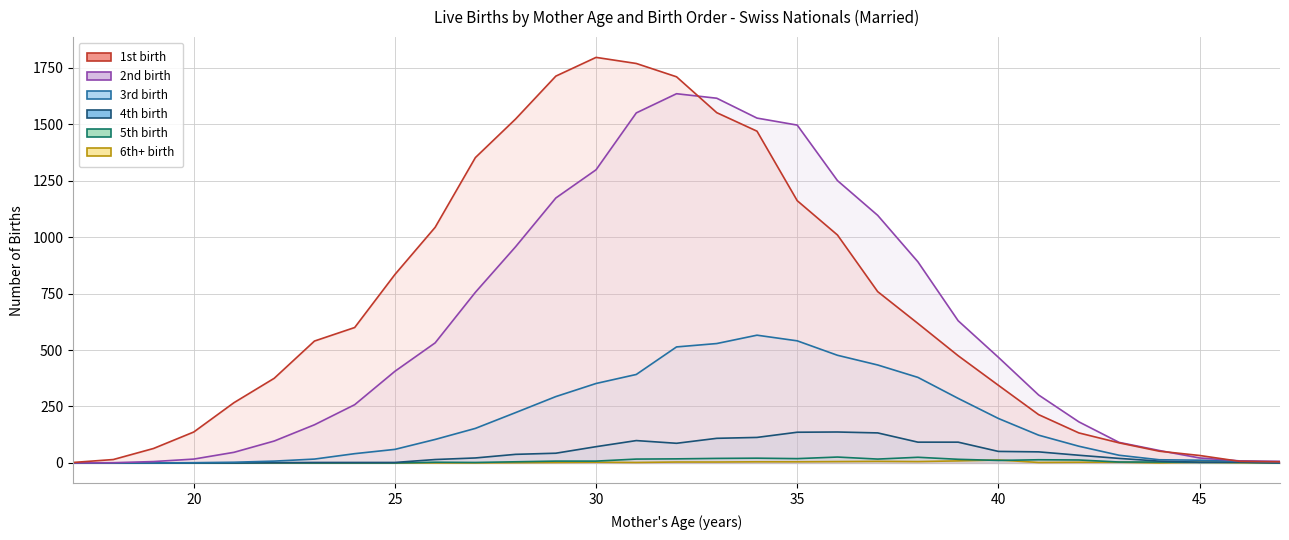

Where is the first local maximum for 6th+ birth?

30